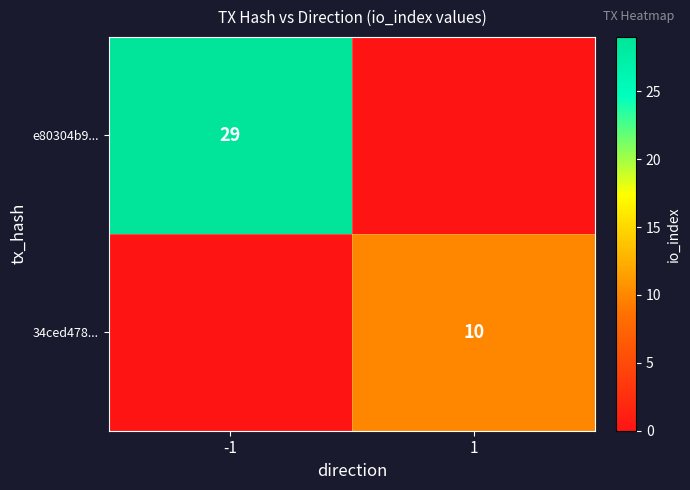

Is the value of 34ced478... at 1 greater than the value of e80304b9... at -1?

No